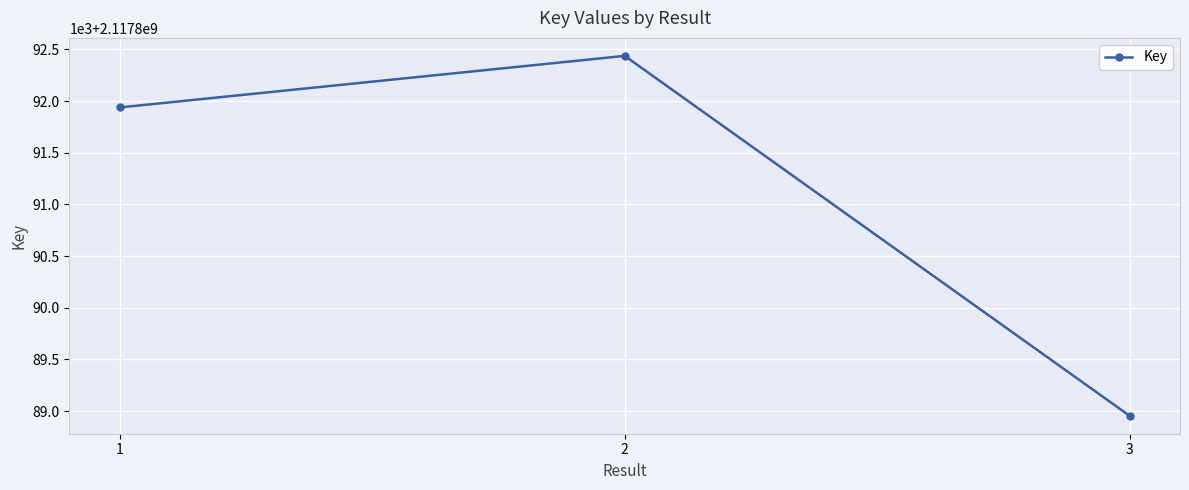

Where is the data nearest to the value 2117890696?

1